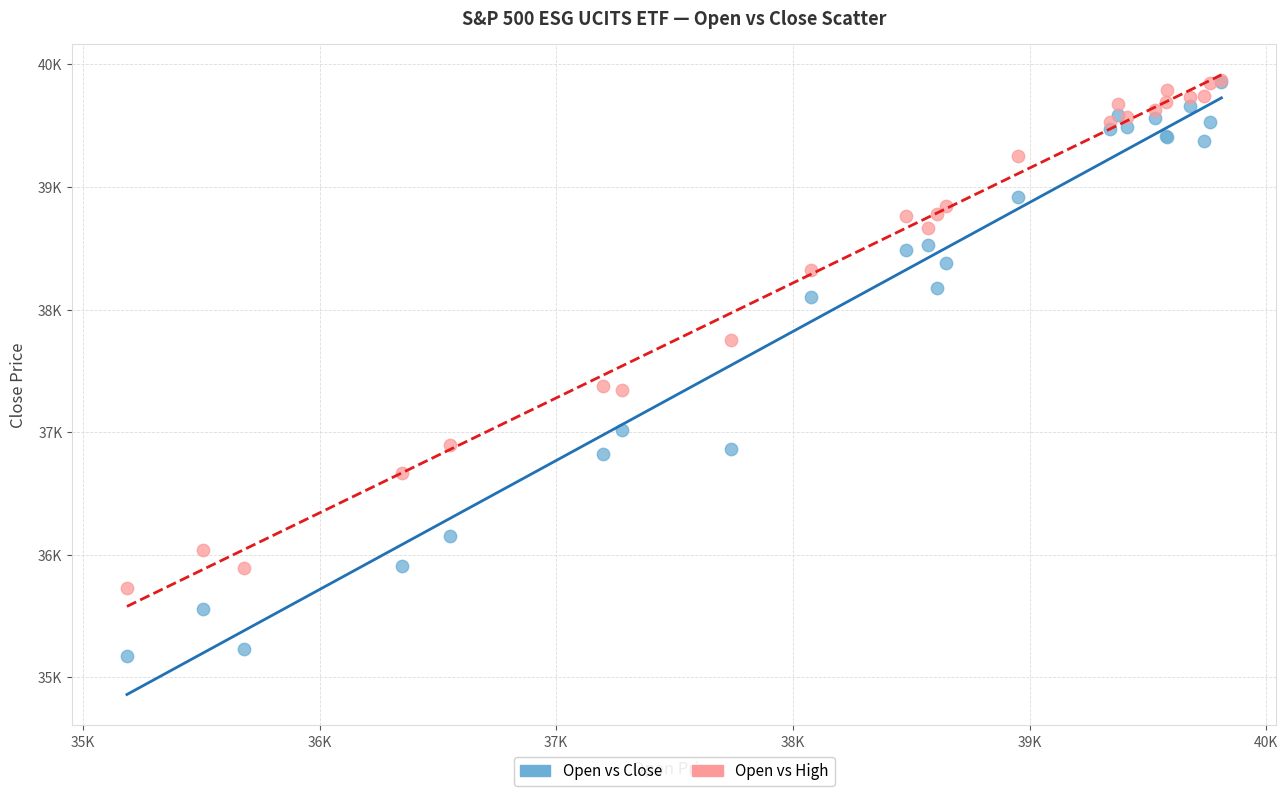

Which series reaches the minimum Y coordinate?

Open vs Close